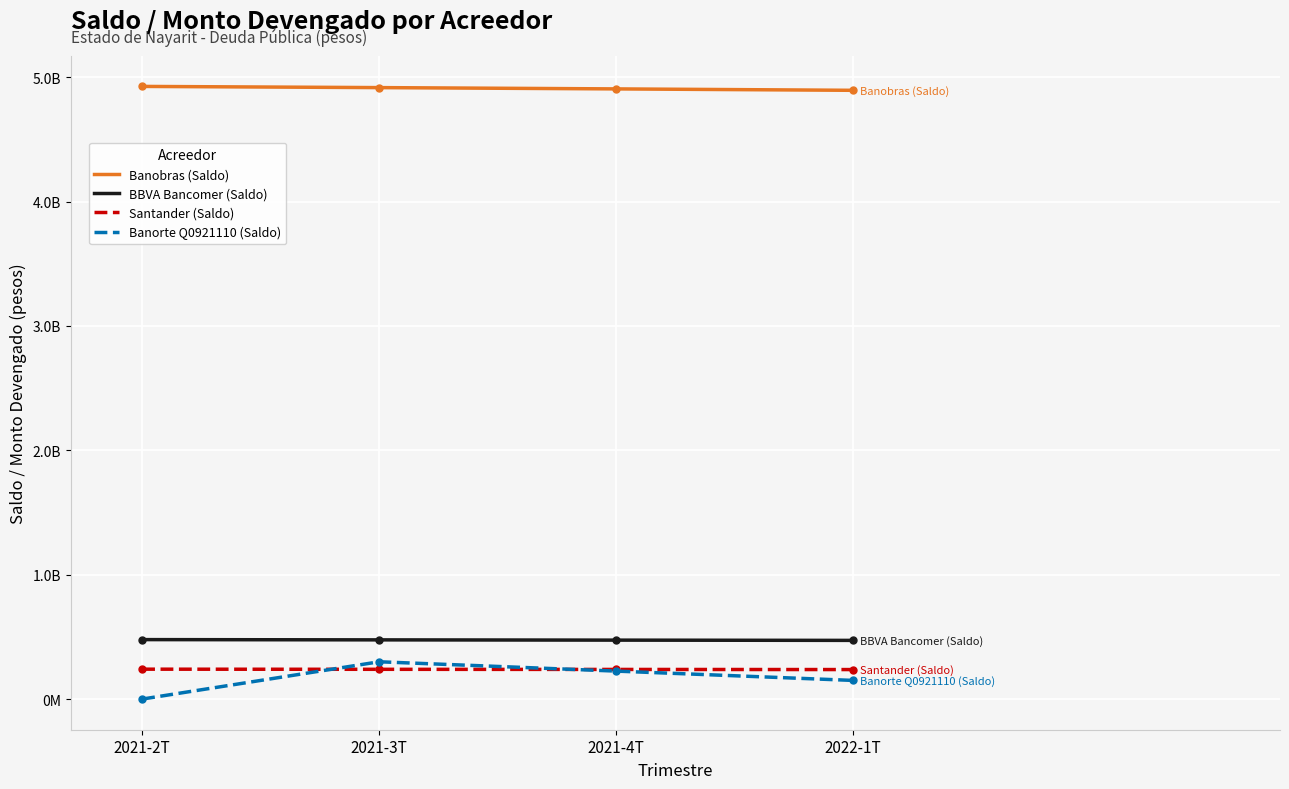

What are all the series names shown in the legend?

Banobras (Saldo), BBVA Bancomer (Saldo), Santander (Saldo), Banorte Q0921110 (Saldo)